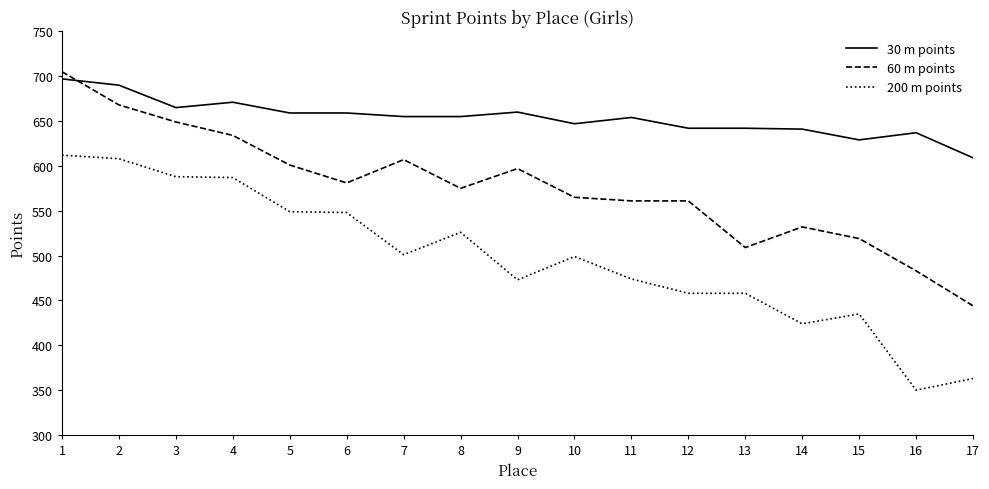

What is the sum of all 60 m points values?

9791